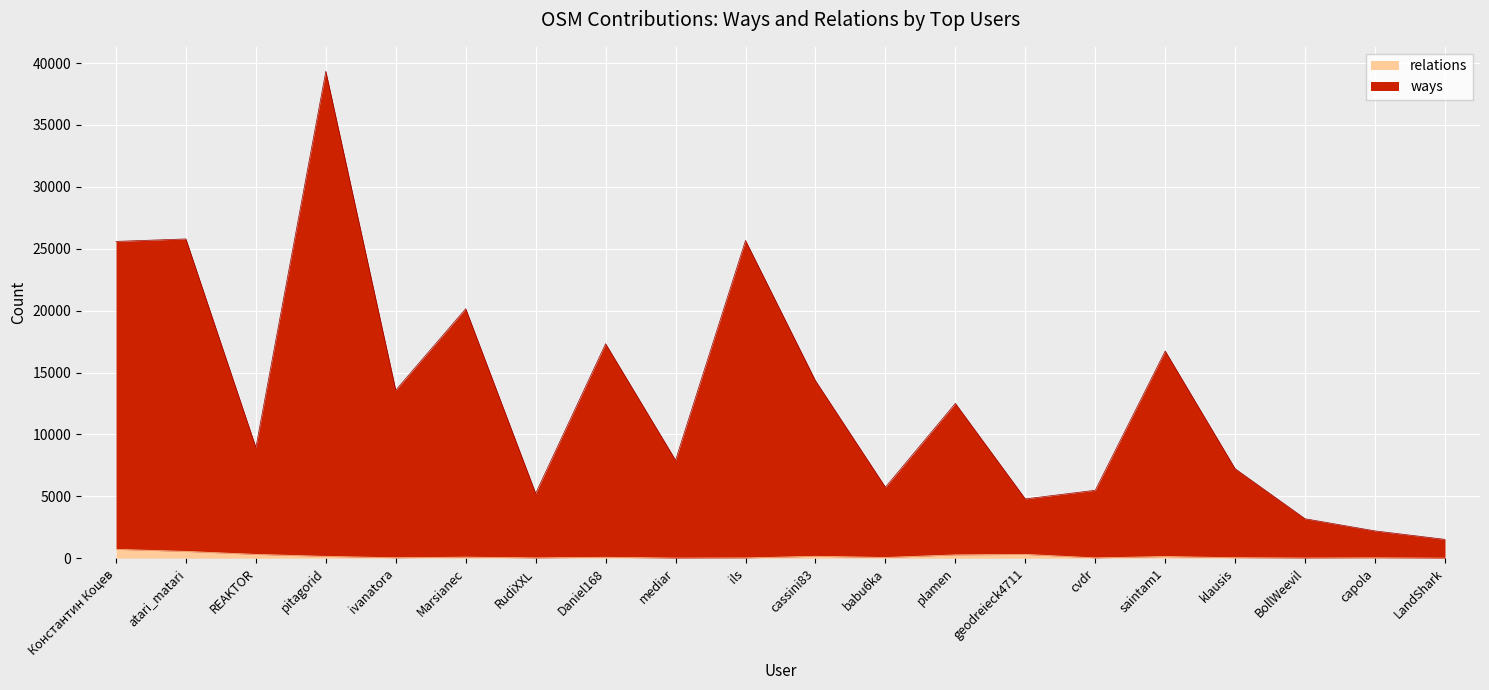

Count the number of categories in the chart.

20